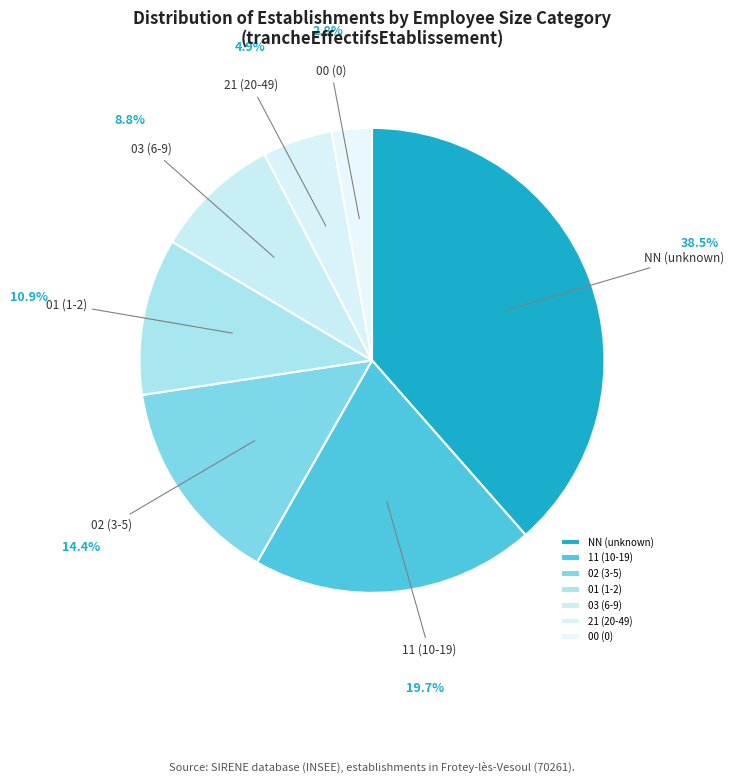

Which has a higher value, 11 (10-19) or 02 (3-5)?

11 (10-19)